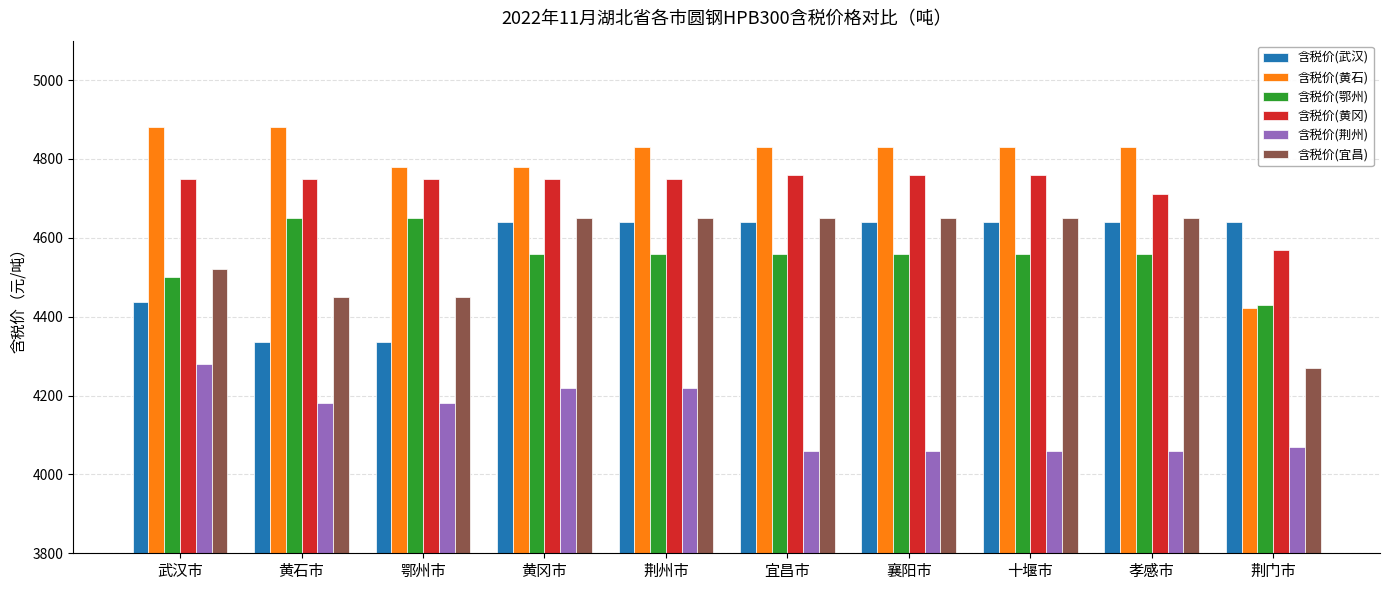

What is the minimum value for 含税价(鄂州)?

4430.0